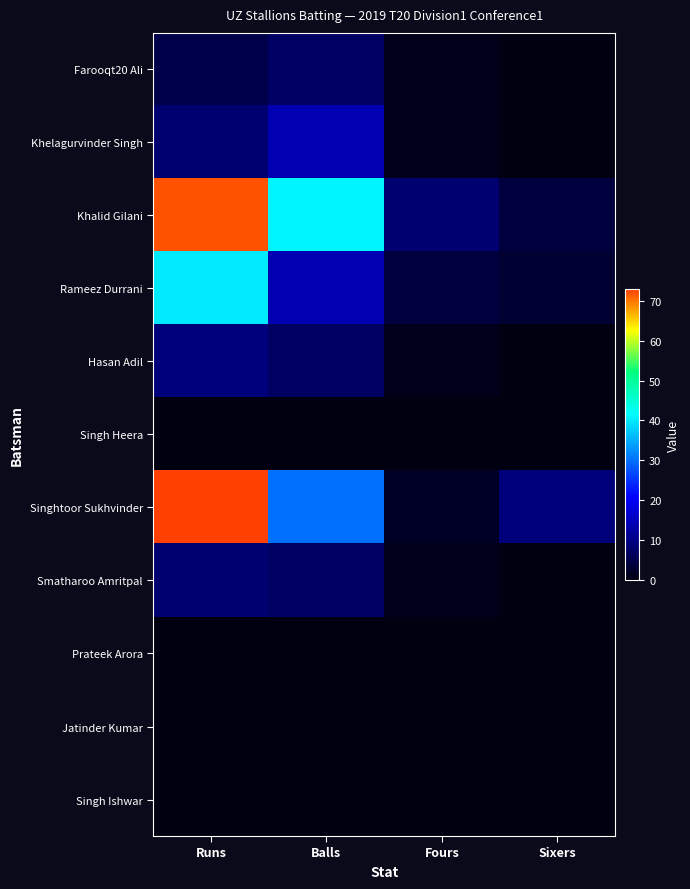

Reading right to left, transcribe all the data shown in this chart.

Farooqt20 Ali: Sixers=0	Fours=1	Balls=7	Runs=5
Khelagurvinder Singh: Sixers=0	Fours=1	Balls=14	Runs=8
Khalid Gilani: Sixers=4	Fours=8	Balls=41	Runs=72
Rameez Durrani: Sixers=3	Fours=4	Balls=14	Runs=40
Hasan Adil: Sixers=0	Fours=1	Balls=7	Runs=9
Singh Heera: Sixers=0	Fours=0	Balls=0	Runs=0
Singhtoor Sukhvinder: Sixers=9	Fours=2	Balls=30	Runs=73
Smatharoo Amritpal: Sixers=0	Fours=1	Balls=7	Runs=8
Prateek Arora: Sixers=0	Fours=0	Balls=0	Runs=0
Jatinder Kumar: Sixers=0	Fours=0	Balls=0	Runs=0
Singh Ishwar: Sixers=0	Fours=0	Balls=0	Runs=0